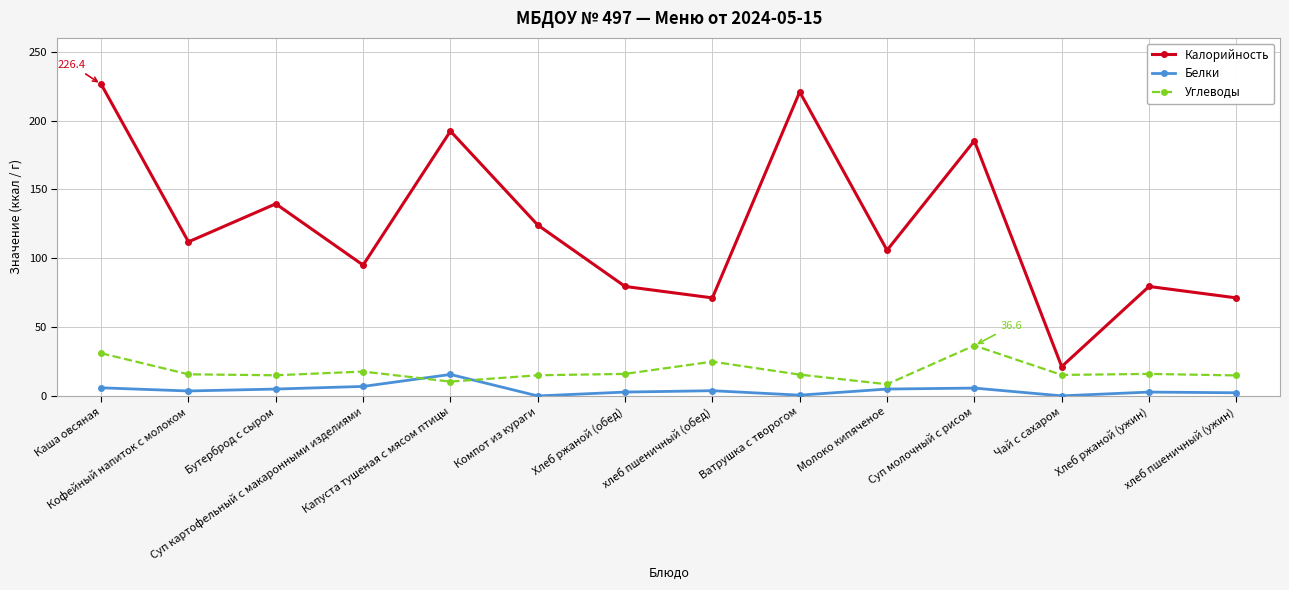

What are all the series names shown in the legend?

Калорийность, Белки, Углеводы